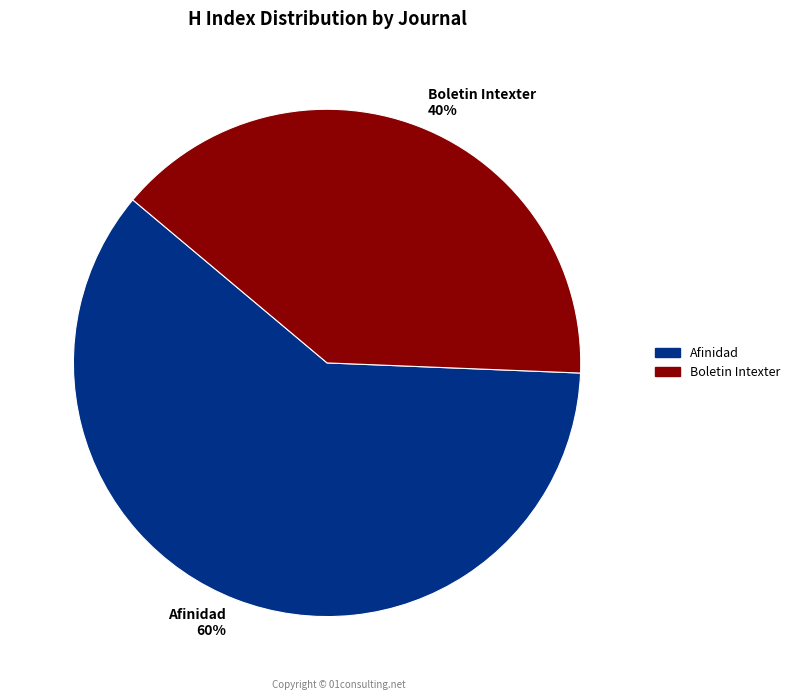

Is the sum of Boletin Intexter and Afinidad greater than half?

Yes